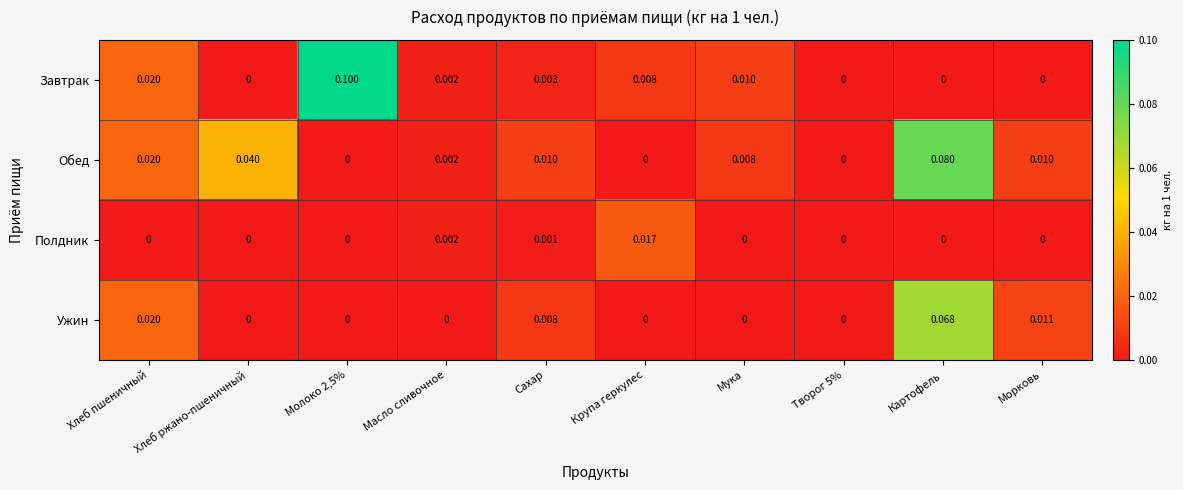

Which series has the largest total across all categories?

Обед